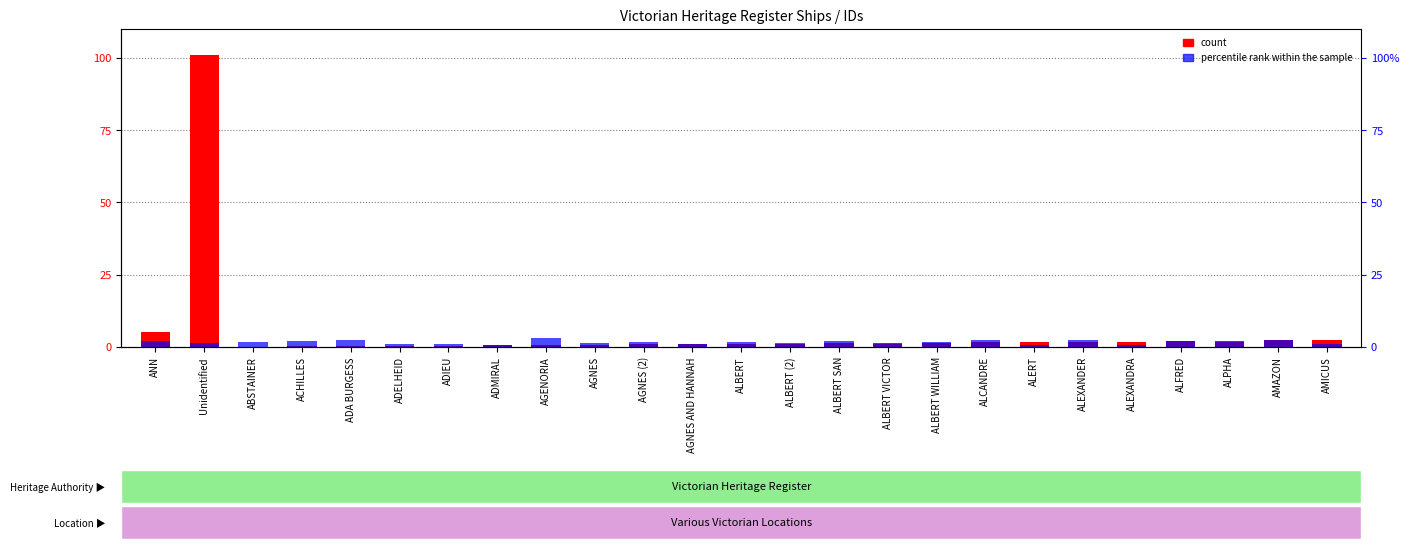

What is the sum of the count values at AMICUS and ALBERT WILLIAM?

39